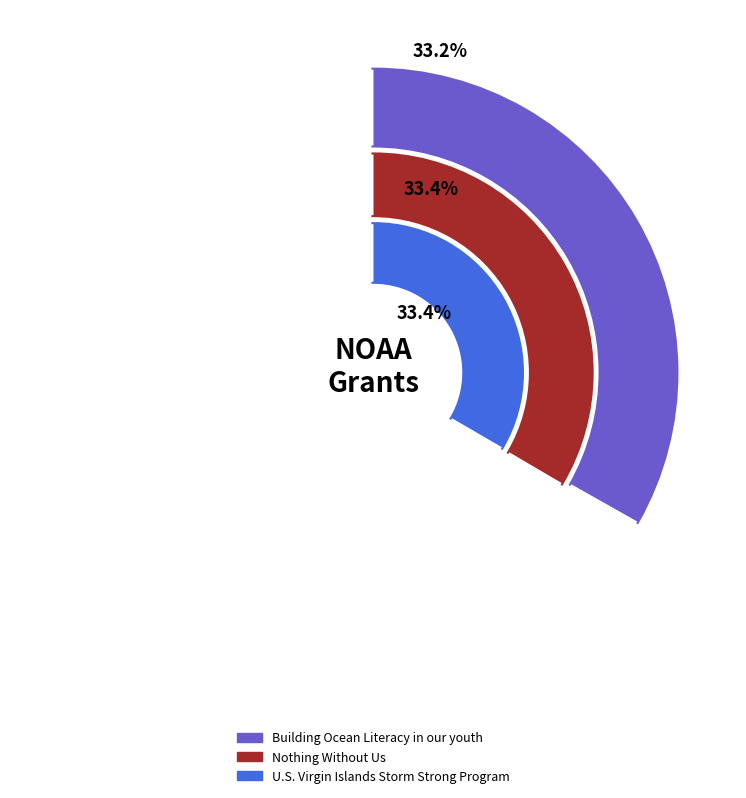

True or false: Building Ocean Literacy in our youth accounts for 33% of the total.

True